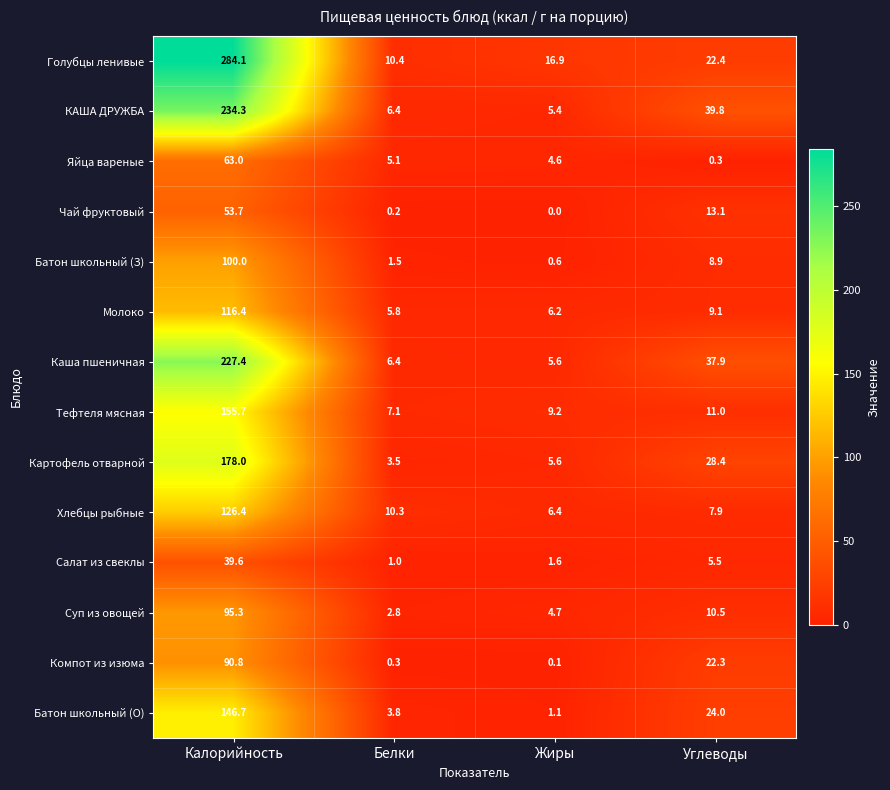

What is the difference between the Батон школьный (О) values at Жиры and Белки?

2.7